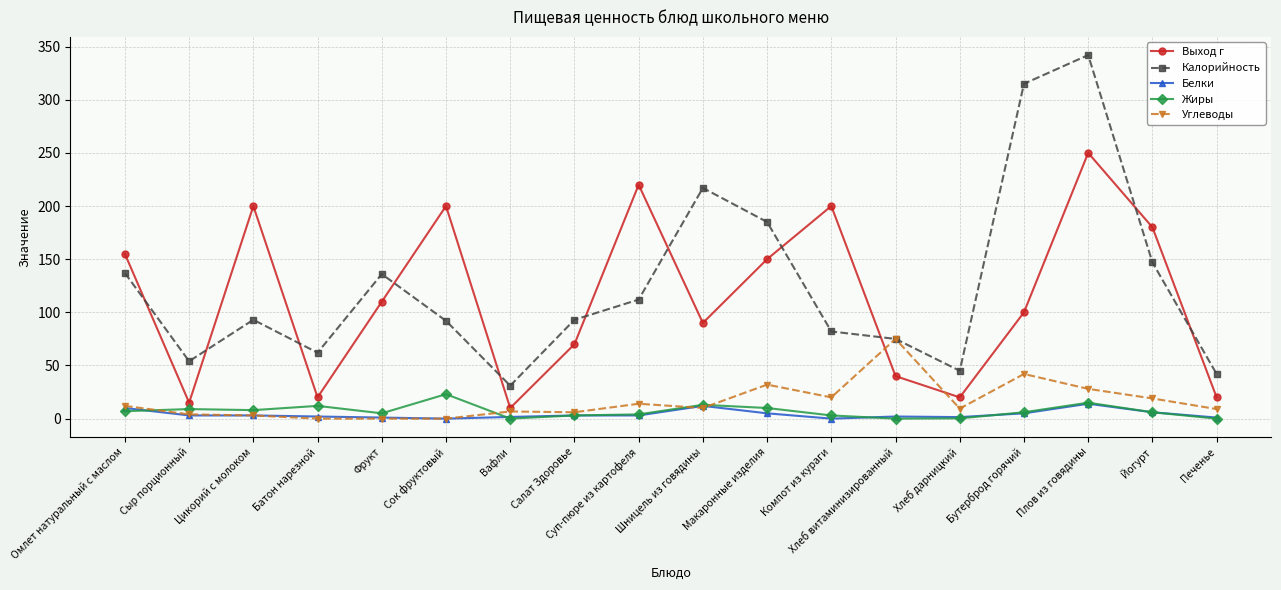

What is the maximum value shown in the chart?

342.0